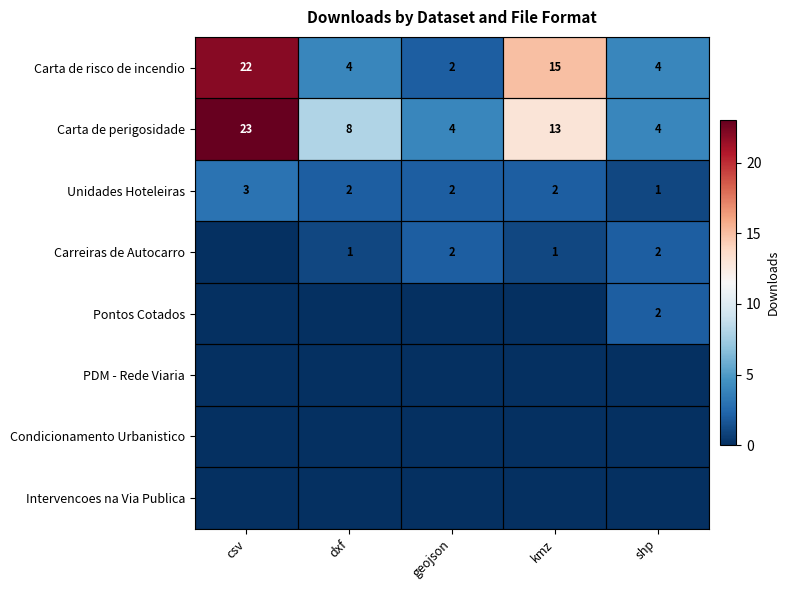

What is the maximum value for Carta de risco de incendio?

22